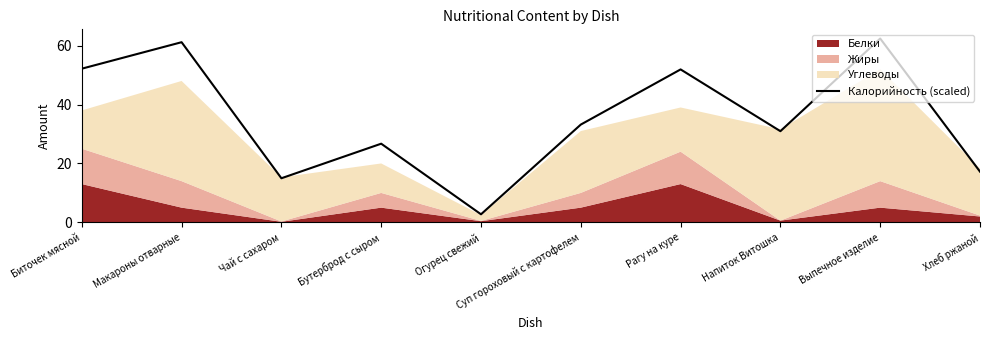

The Калорийность (scaled) series shows 31.0 at Выпечное изделие. True or false?

False